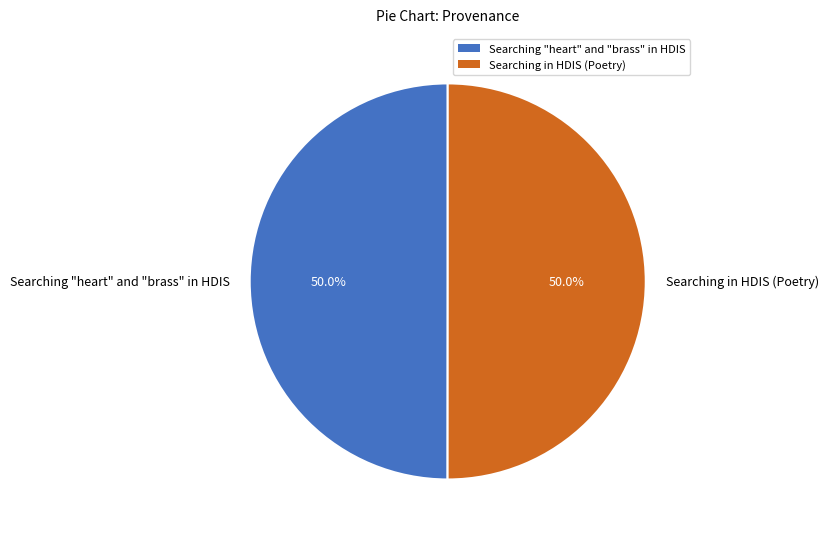

To the nearest percent, what percentage of the pie is Searching in HDIS (Poetry)?

50%